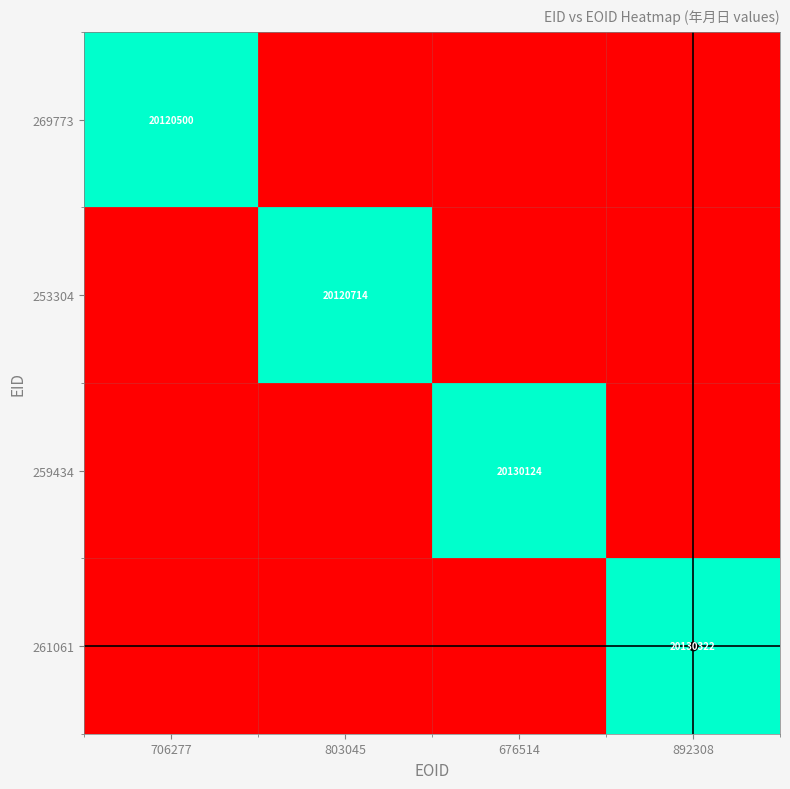

Count the number of categories in the chart.

4